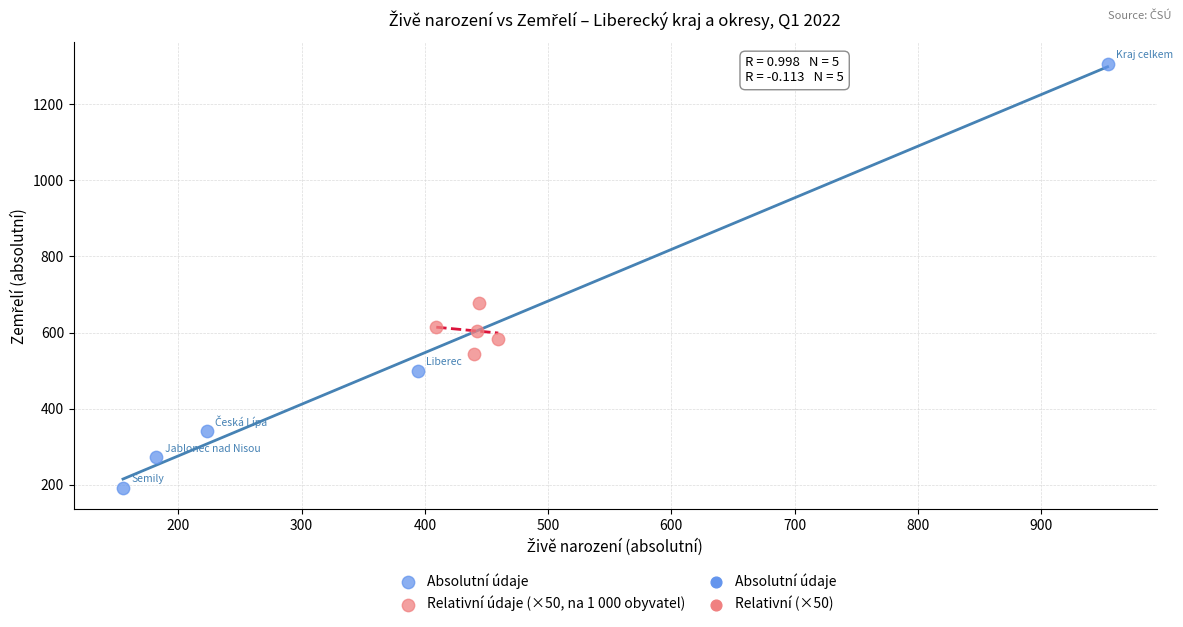

Which series has the widest spread of Y values?

Absolutní údaje